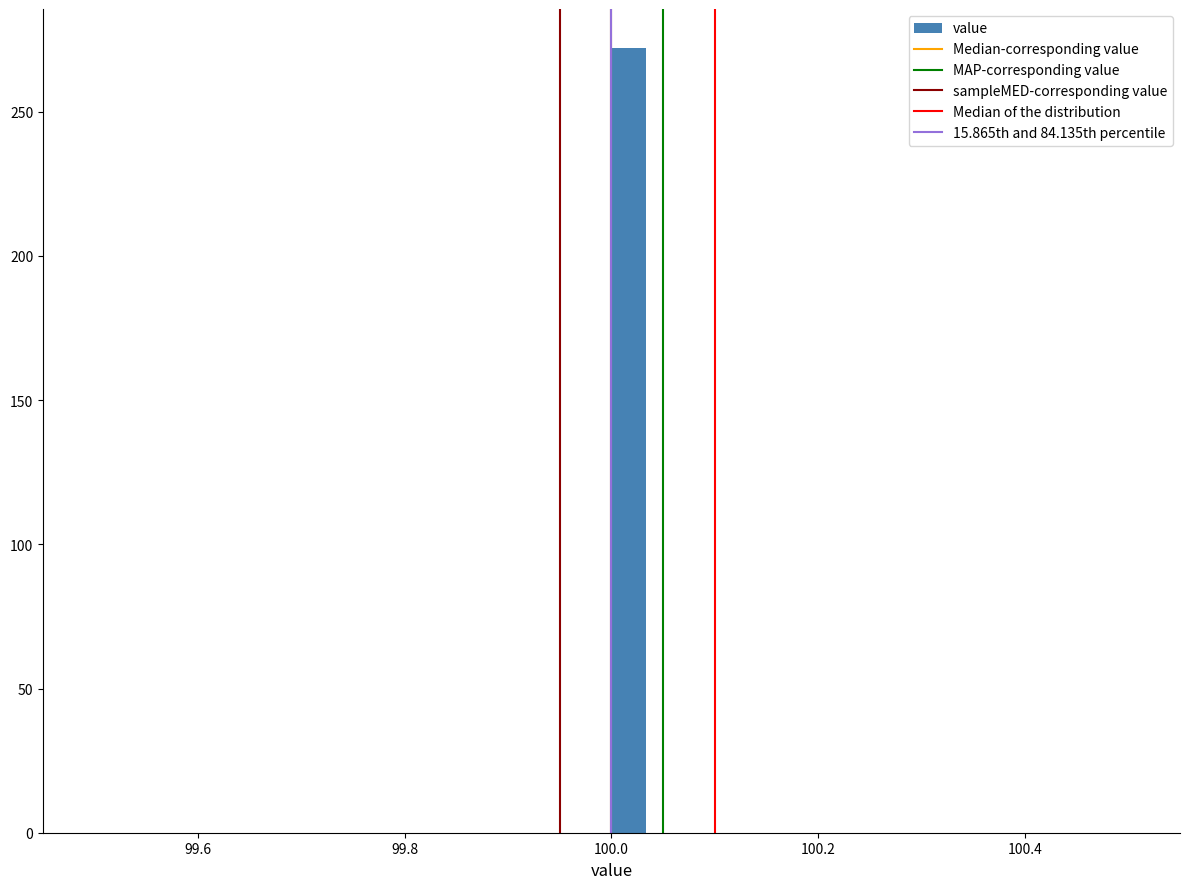

Read against the x-axis, roughly where is the centre of the tallest bar?

100.02